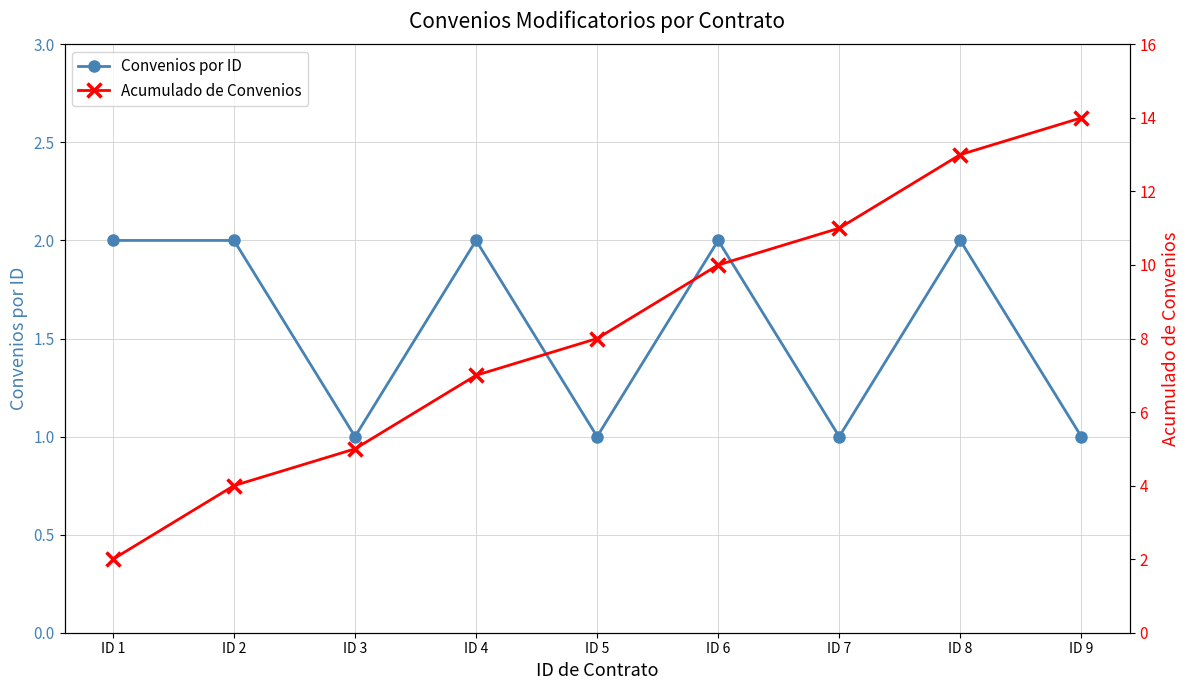

What are all the series names shown in the legend?

Convenios por ID, Acumulado de Convenios